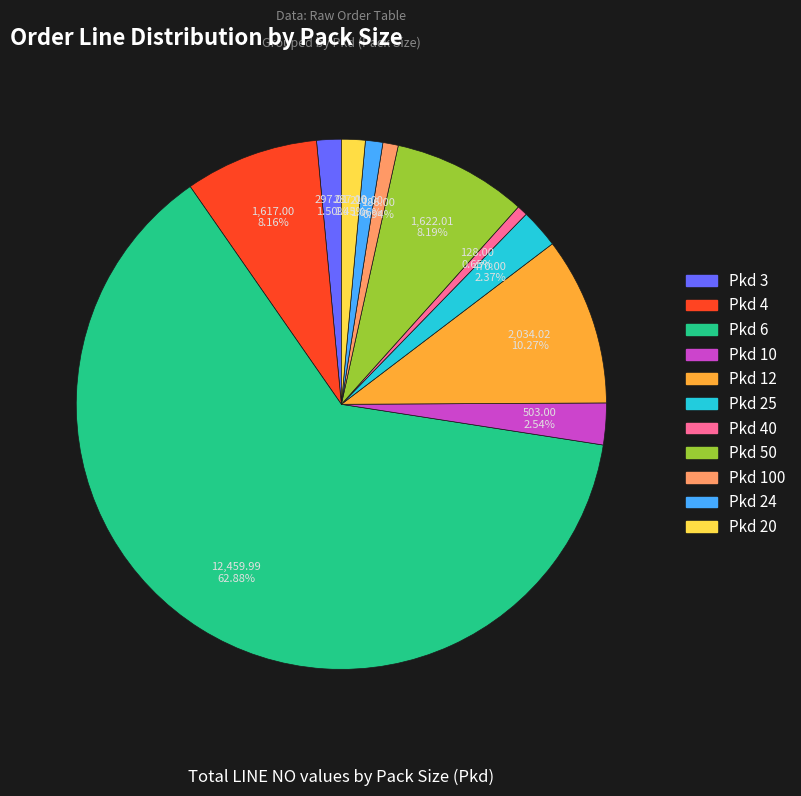

To the nearest percent, what is the difference between the largest and smallest slice percentages?

62%